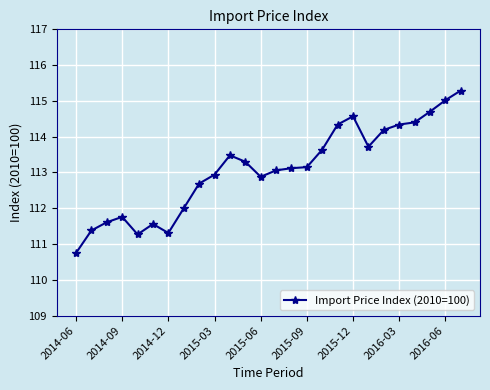

What is the value of the 5th point from the left?

111.3